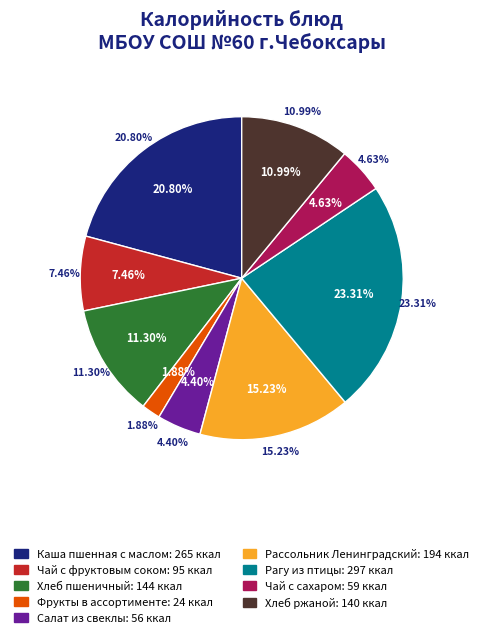

To the nearest percent, what is the average slice percentage?

11%